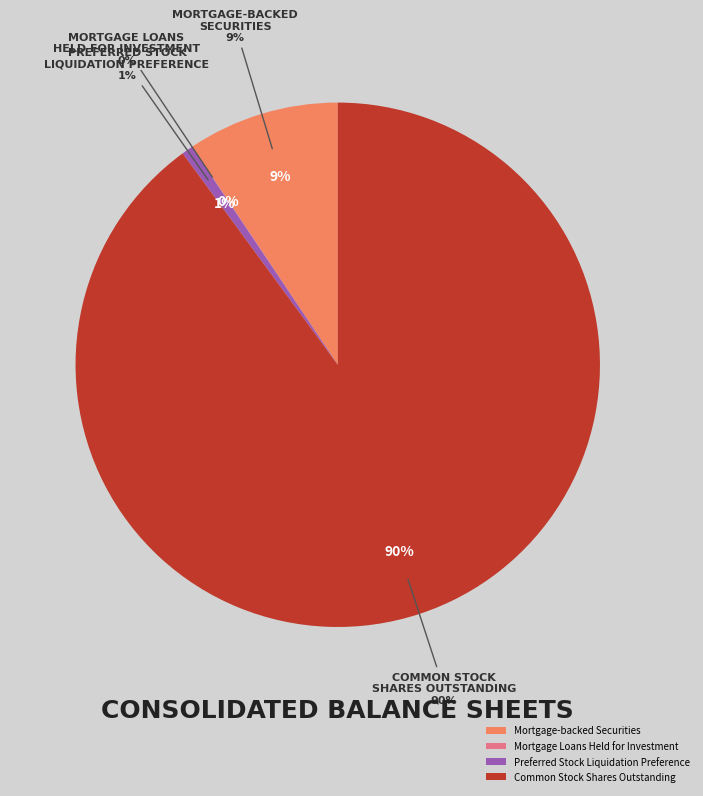

Which slice represents more than half of the pie?

Common Stock Shares Outstanding